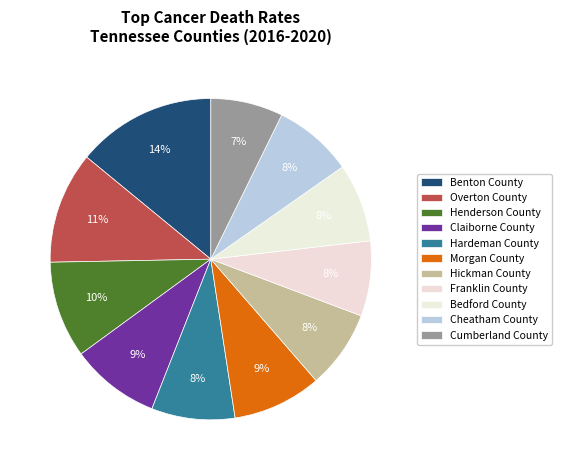

Which slice is the largest?

Benton County